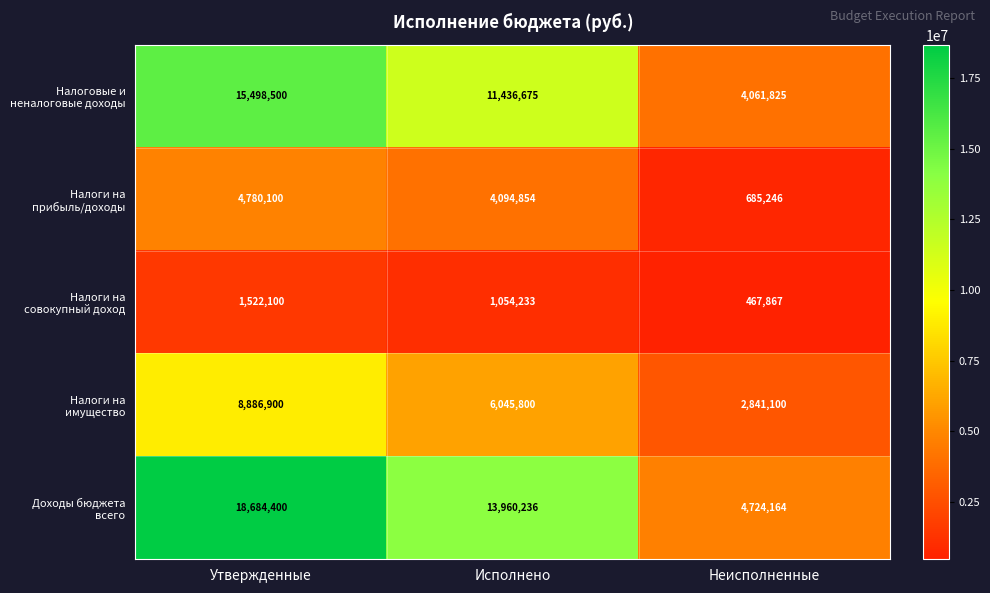

How many series are shown in this chart?

5